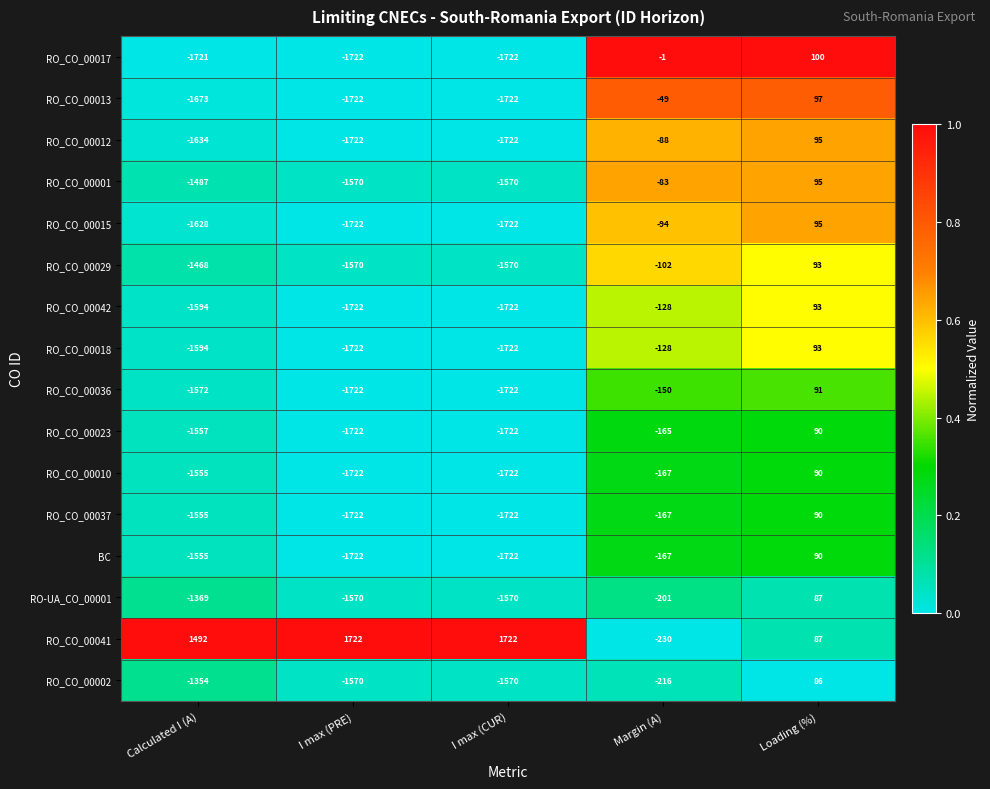

At which label is RO_CO_00013 closest to -812?

Margin (A)